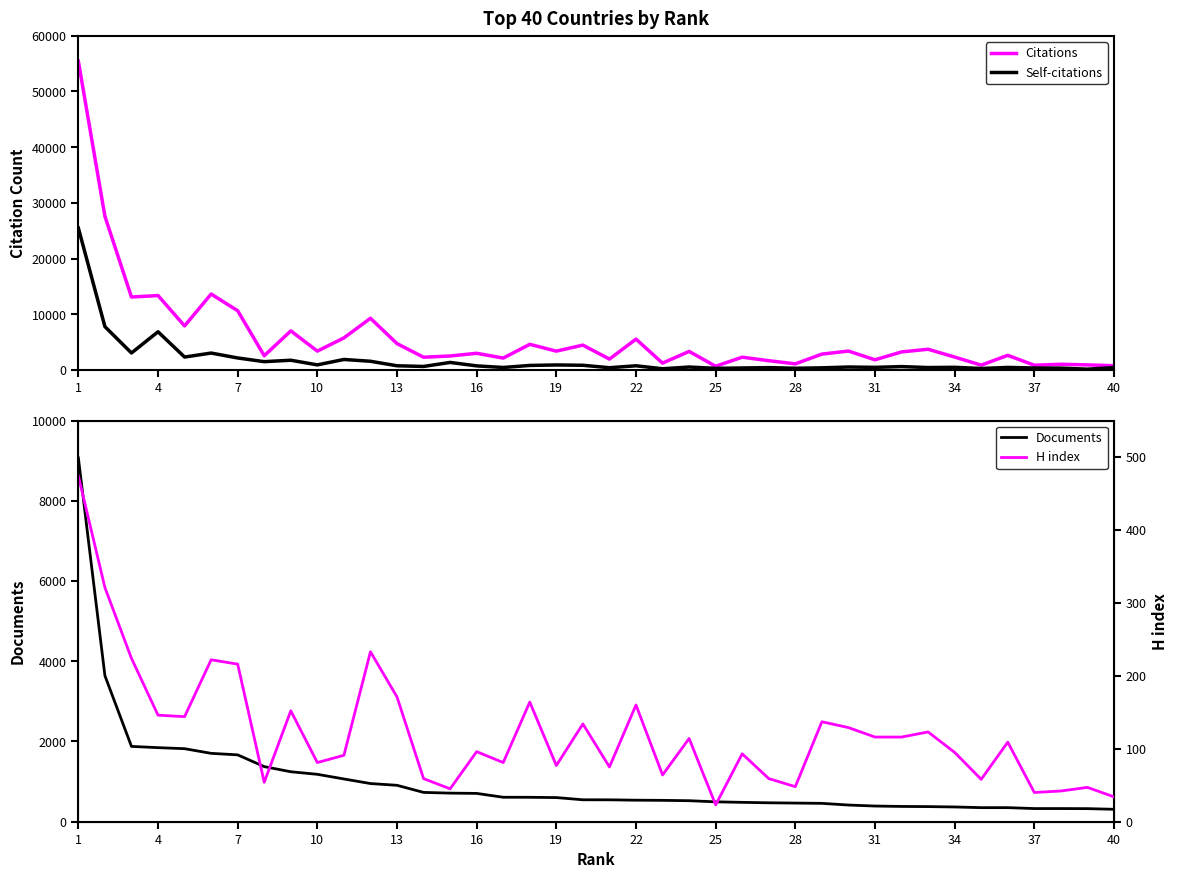

What is the maximum value for Self-citations?

25479